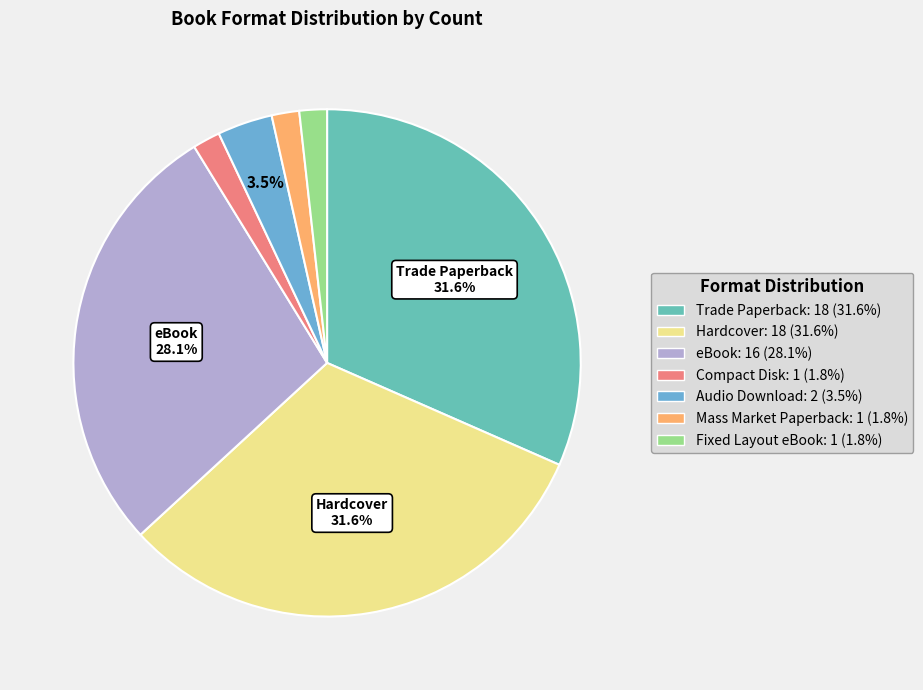

To the nearest percent, what is the combined percentage of Fixed Layout eBook and Hardcover?

33%